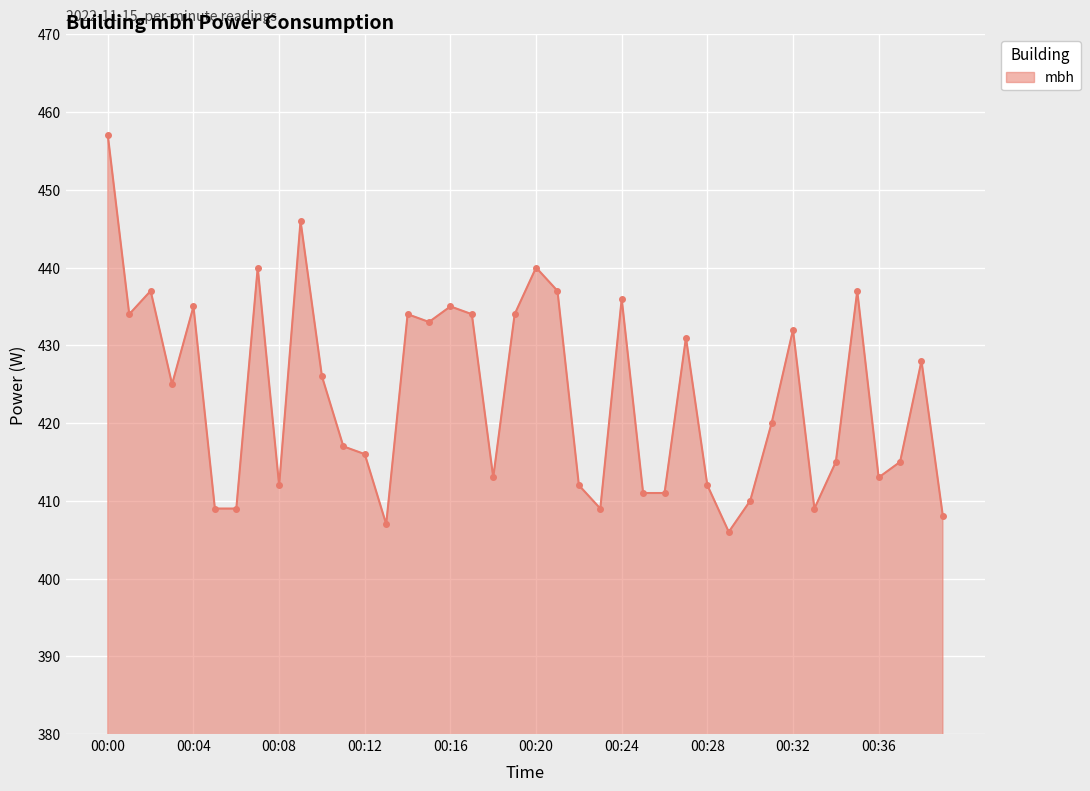

What is the average value?

424